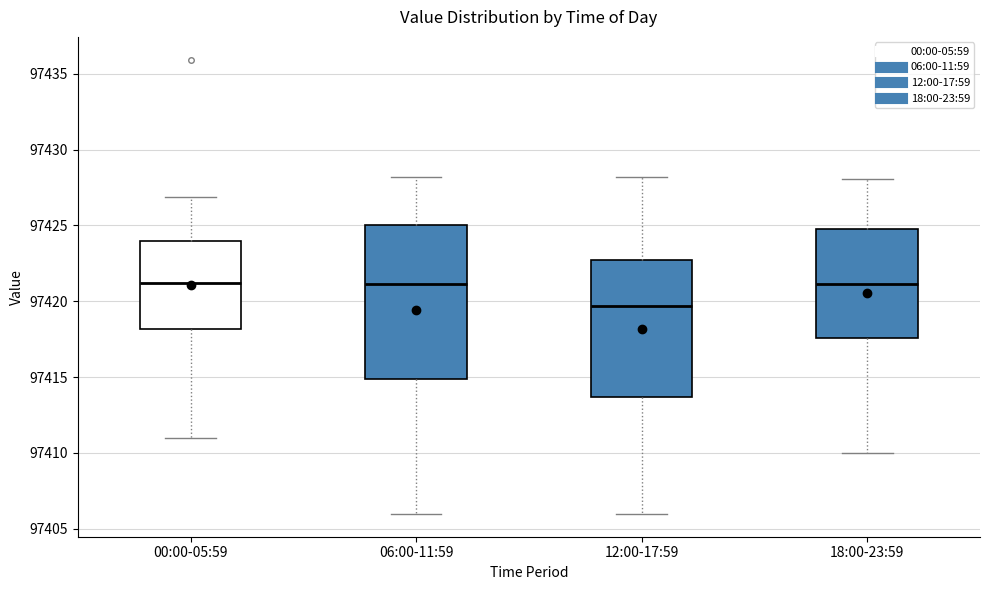

Where is the lower edge of the box for 18:00-23:59 on the y-axis? The values are not printed on the chart, so give them approximately, as read against the axis.

97417.5